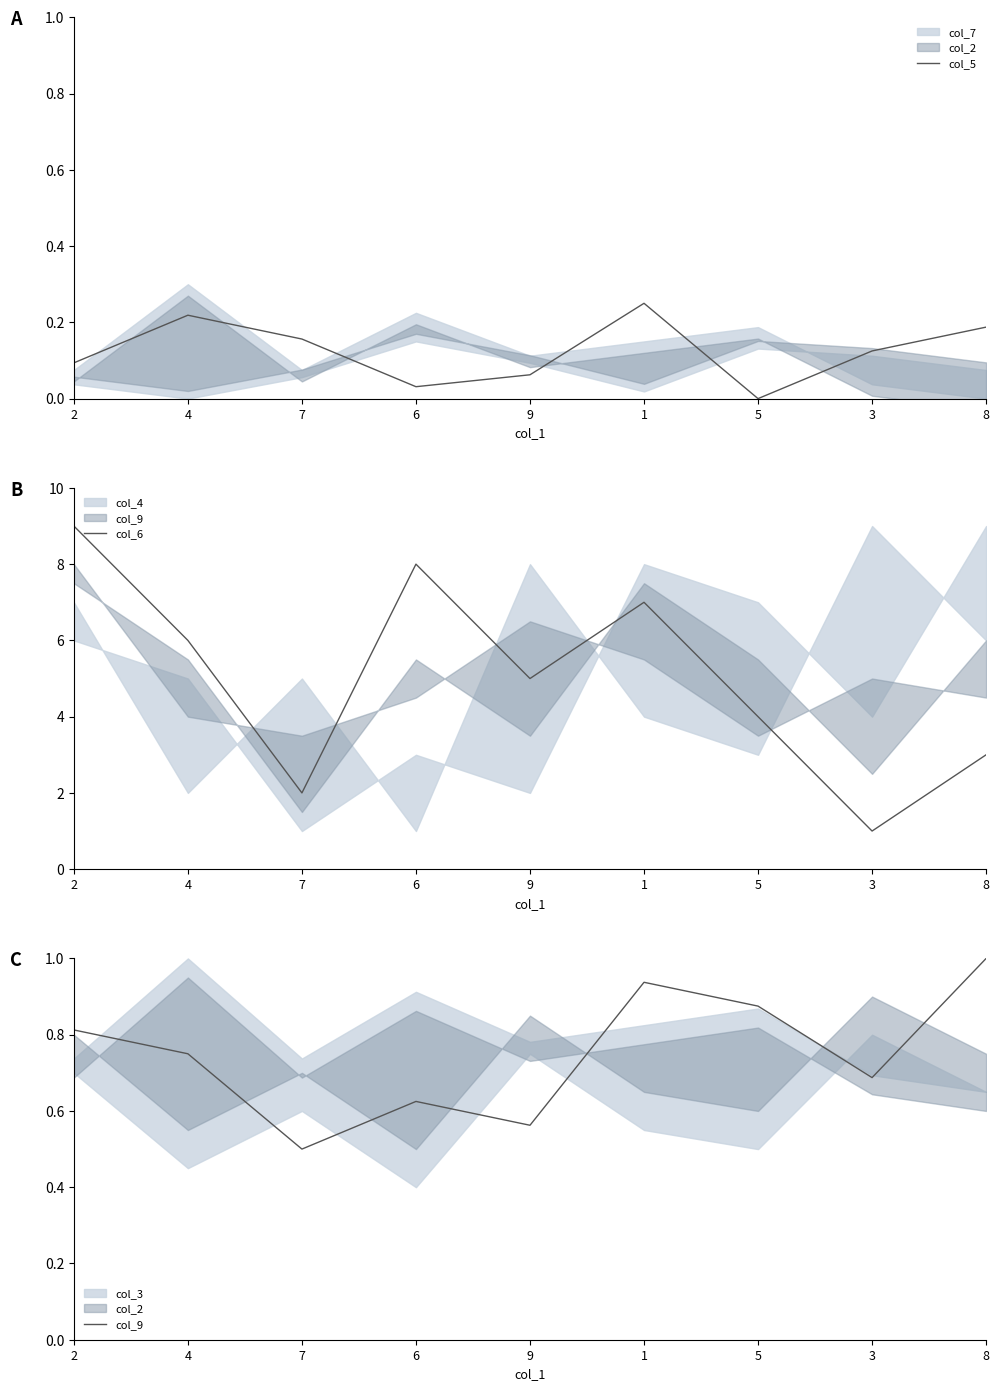

Which series has the largest total across all categories?

col_6